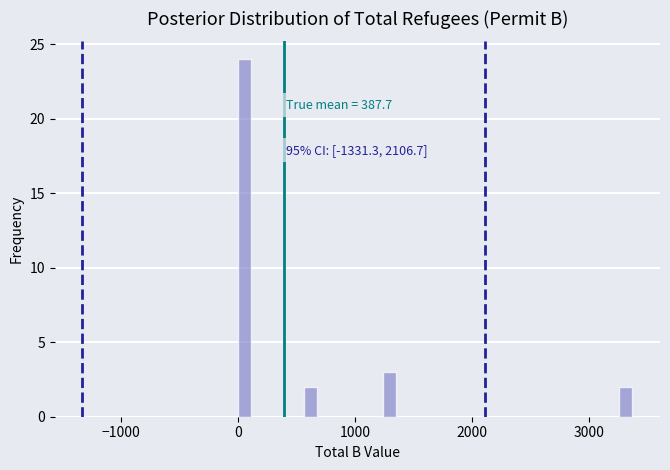

Around what value on the x-axis is the tallest bar? Give the approximate position of its centre, as read against the axis.

100